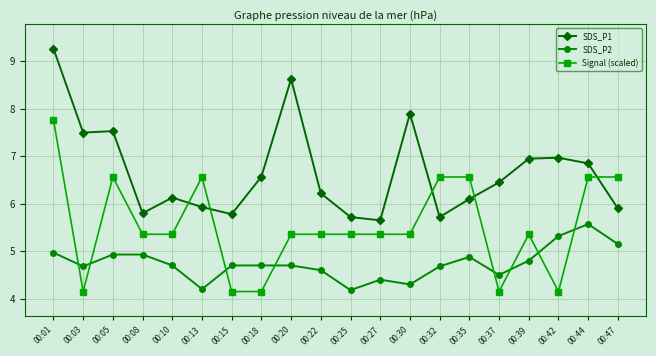

List the series in order of their peak value, lowest first.

SDS_P2, Signal (scaled), SDS_P1